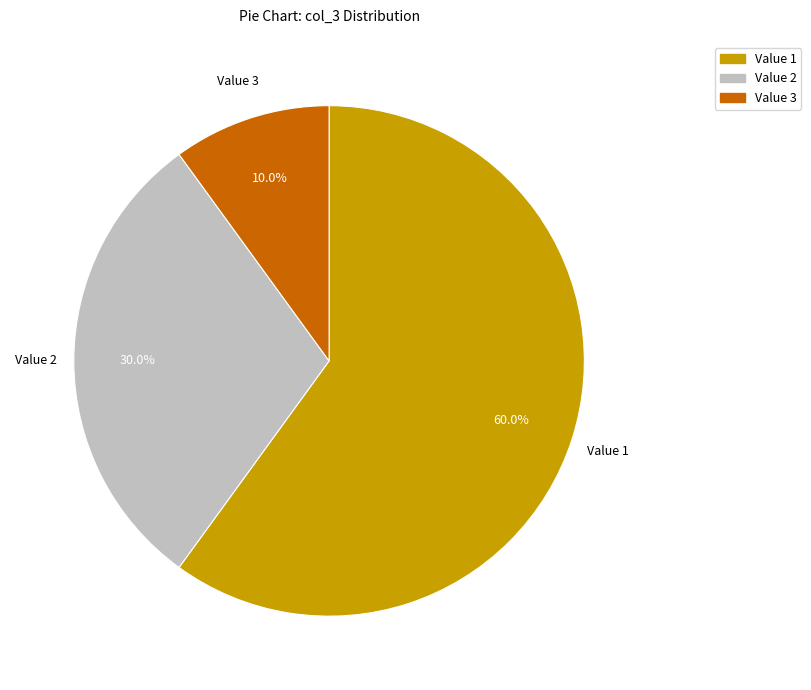

To the nearest percent, what is the average slice percentage?

33%